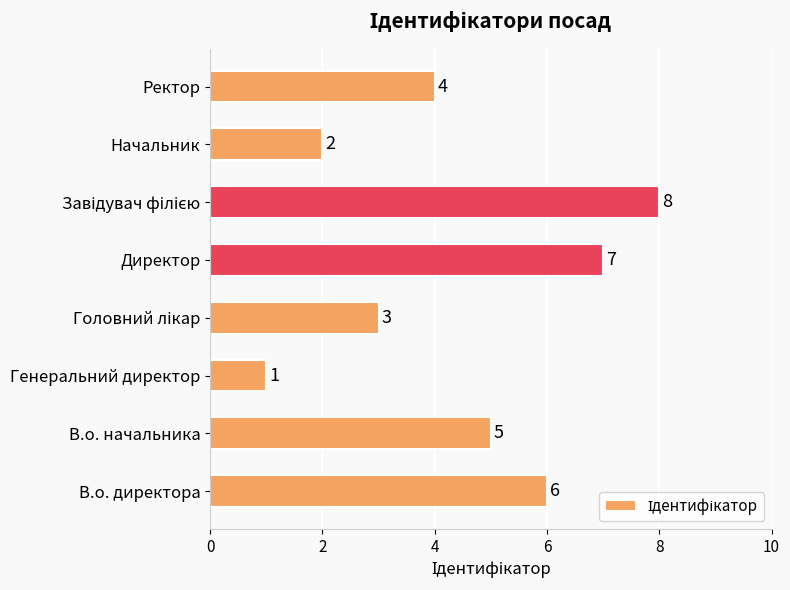

Is it true that the value at В.о. начальника is 5?

True